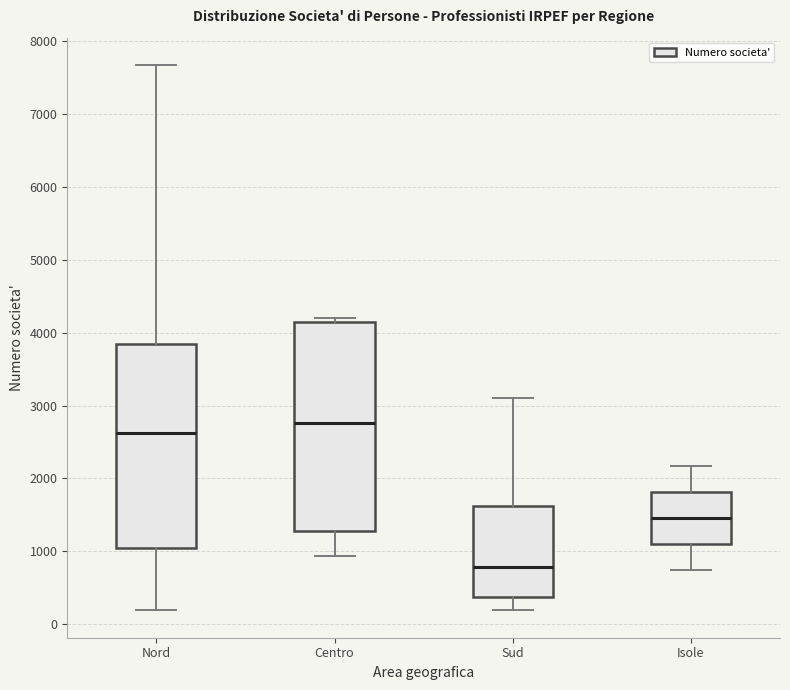

Which box's median line is the lowest?

Sud